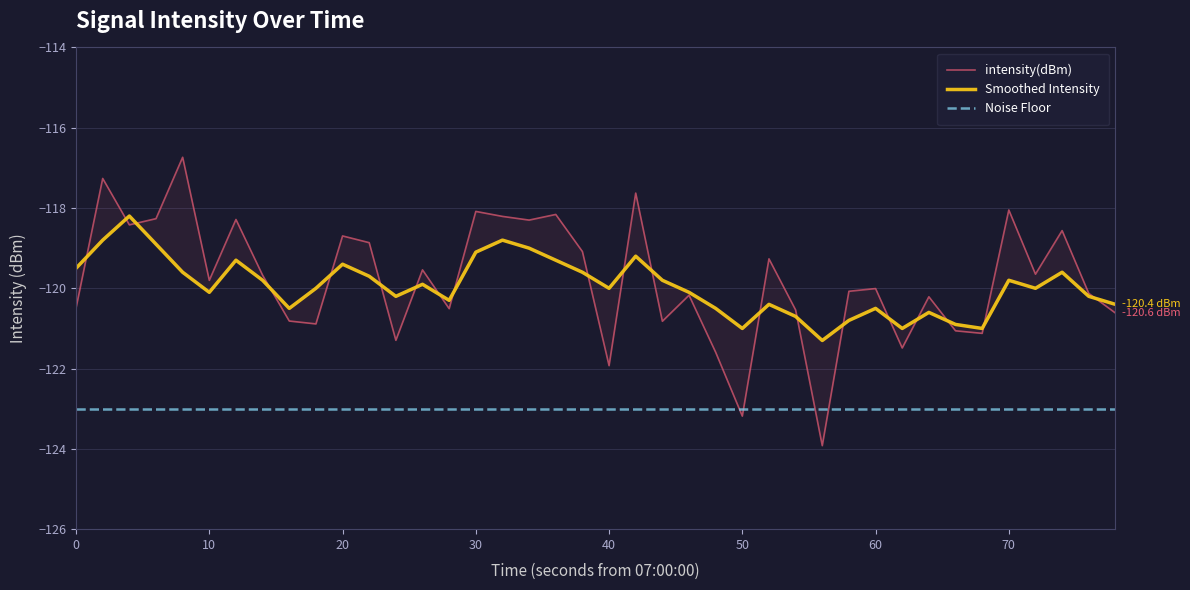

What is the maximum value shown in the chart?

-116.7